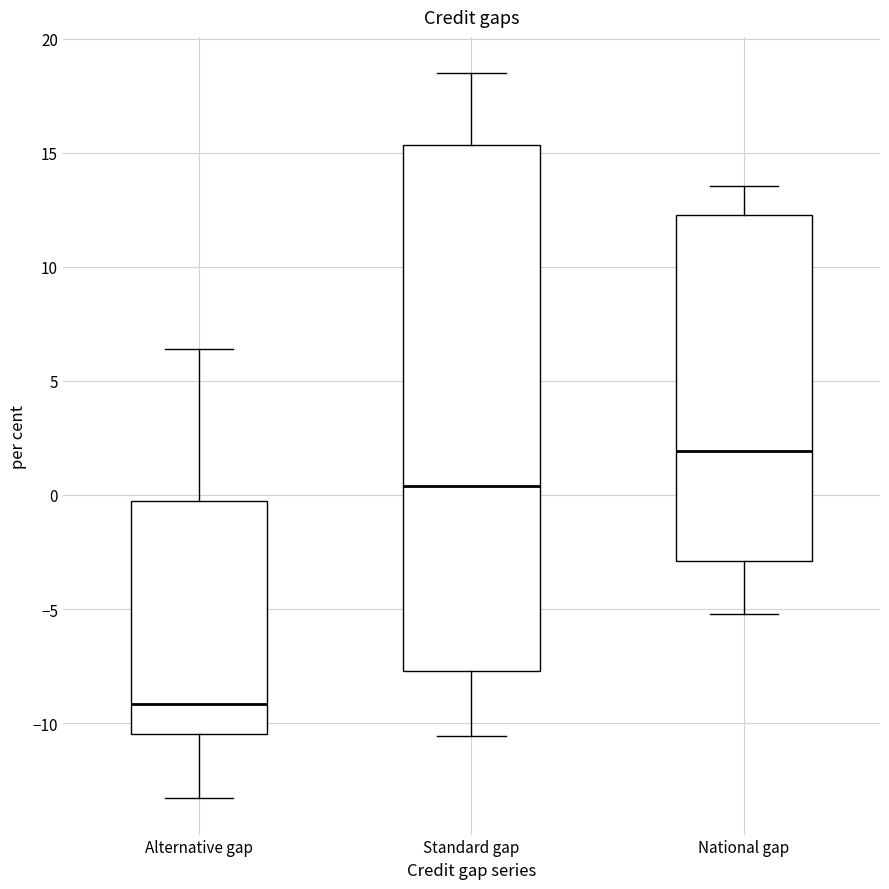

Which box has the highest median line?

National gap